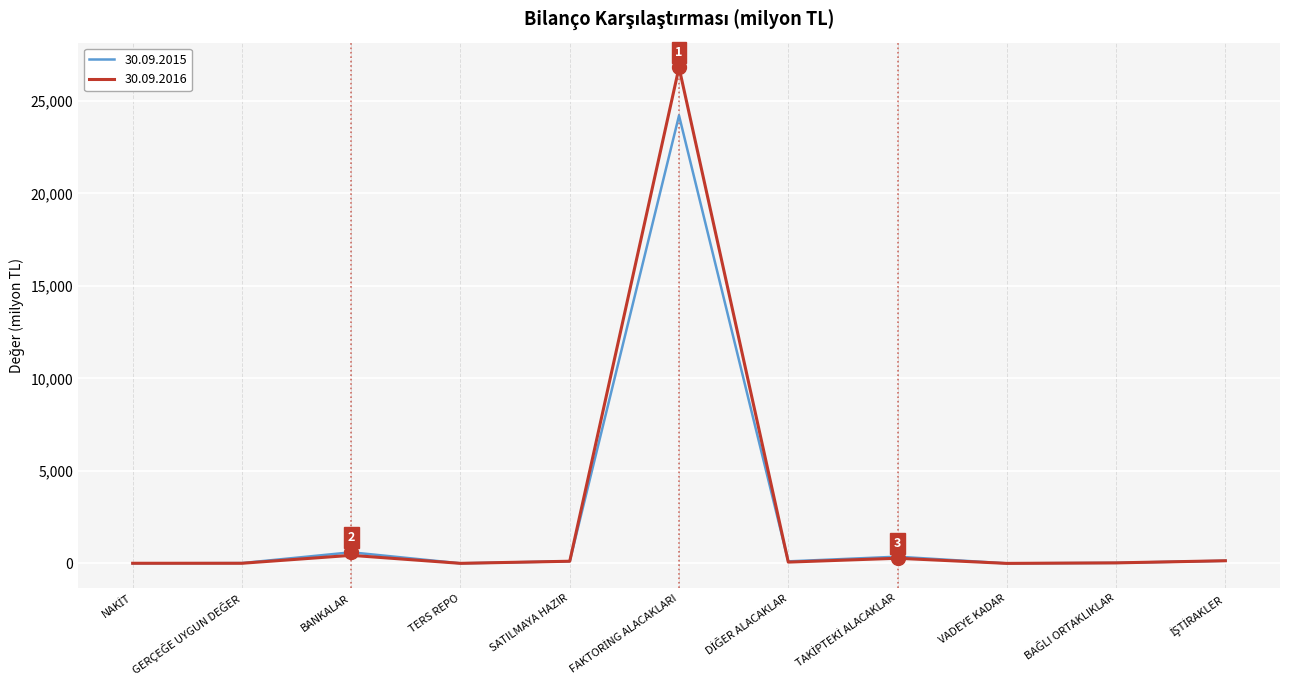

Which series has the largest range (max minus min)?

30.09.2016